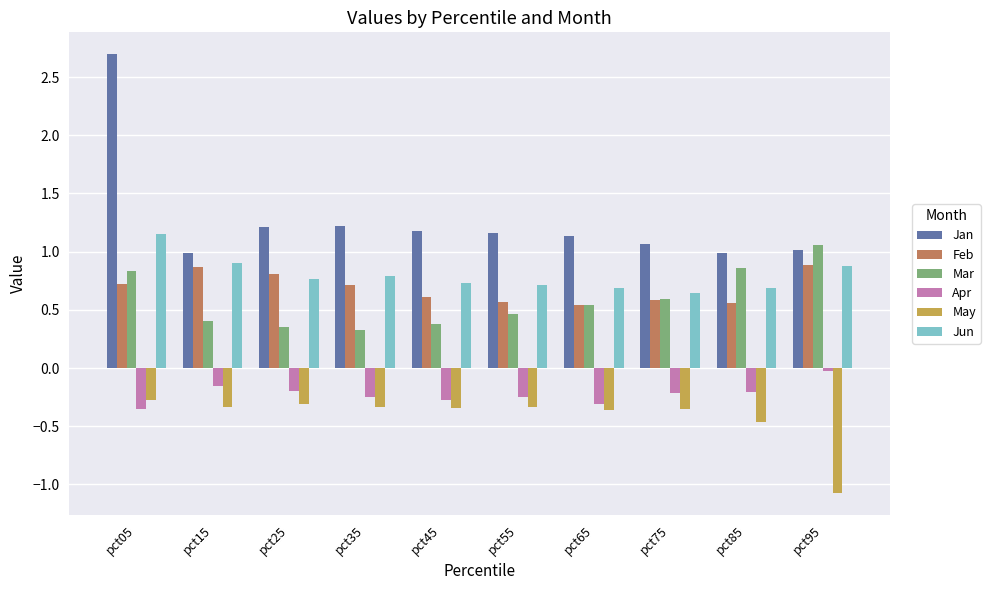

The value of May at pct15 is -0.3. True or false?

True